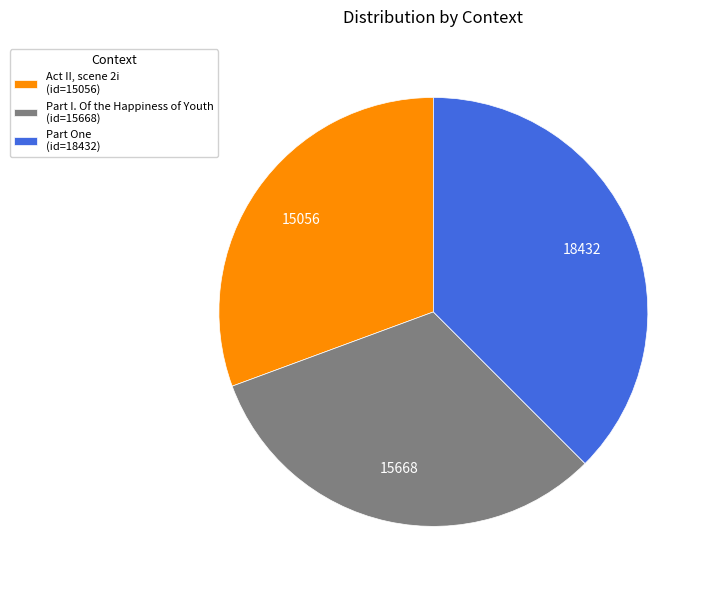

Which slice is the smallest?

Act II, scene 2i